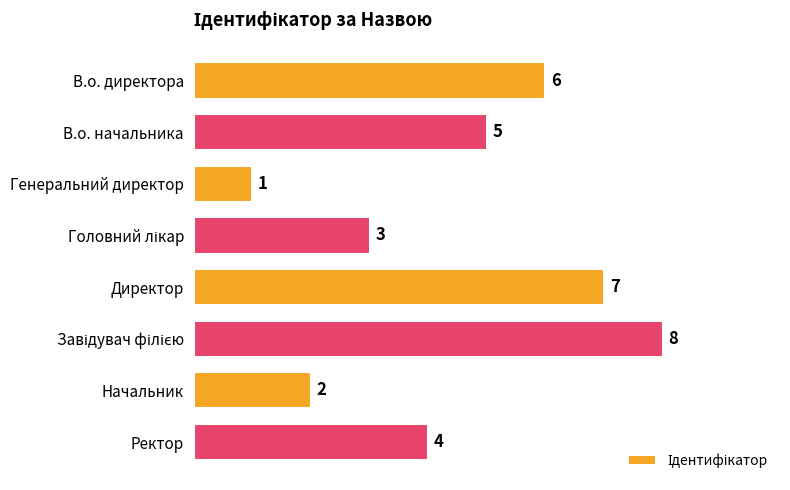

Reading top to bottom, list all the values displayed in this chart.

6	5	1	3	7	8	2	4